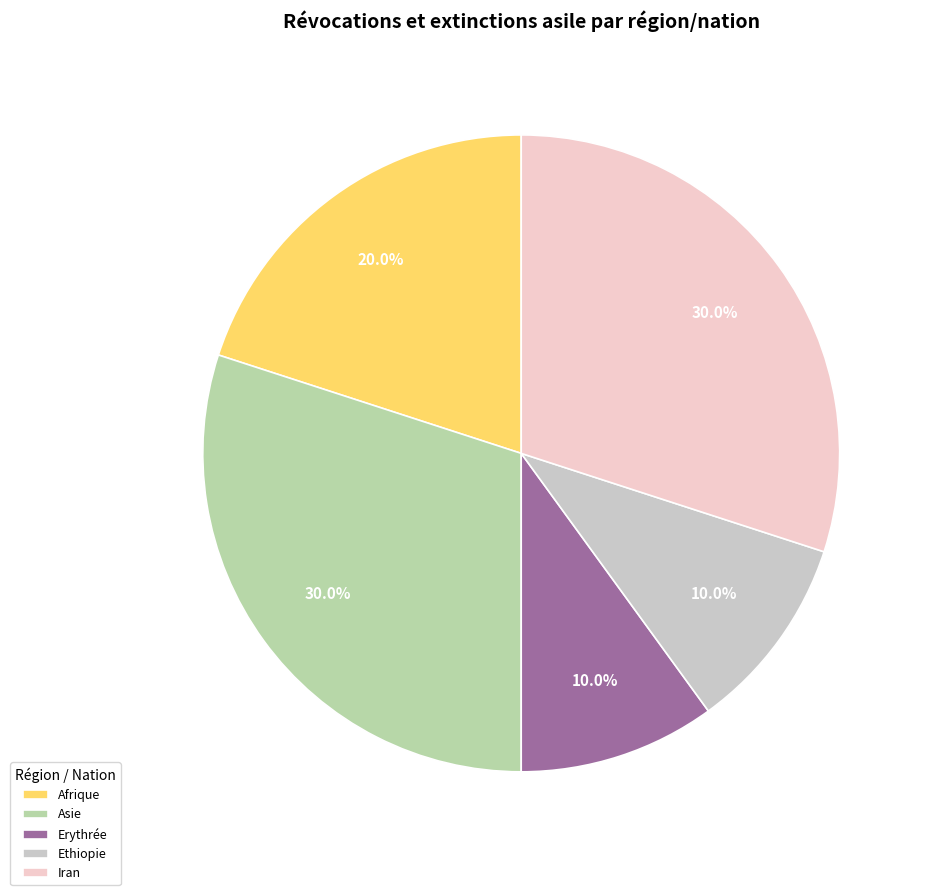

What percentage is NOT represented by Iran?

70.0%